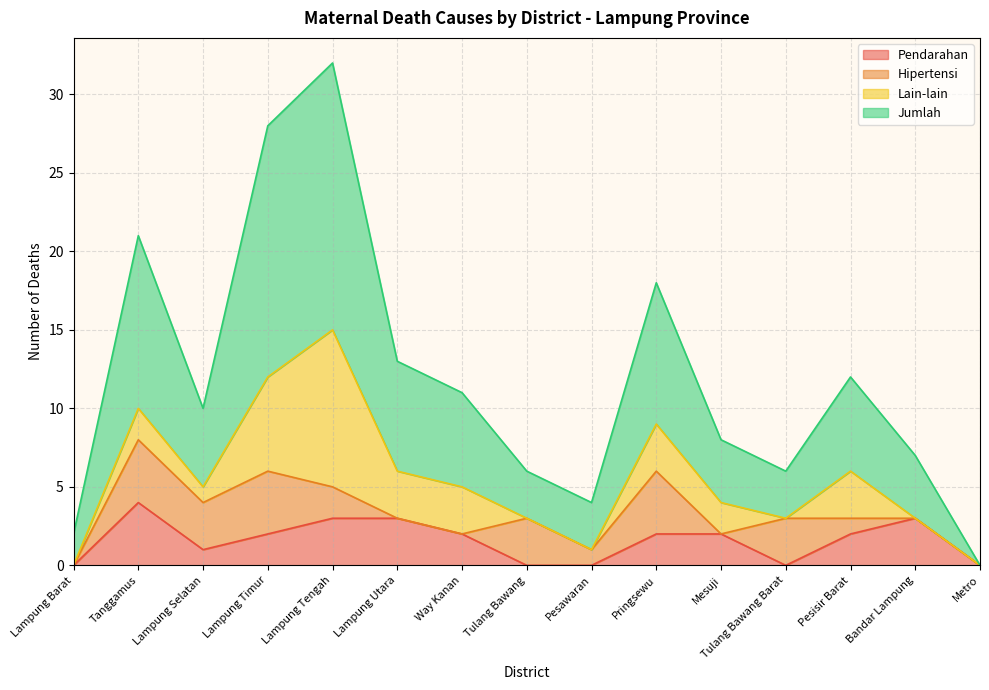

What is the greatest value displayed?

32